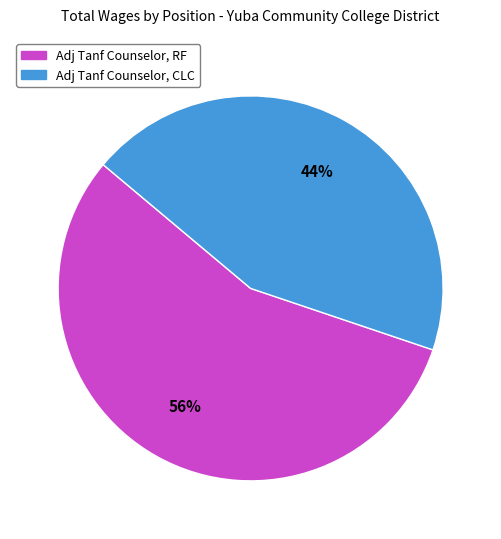

To the nearest percent, what portion does Adj Tanf Counselor, CLC represent?

44%